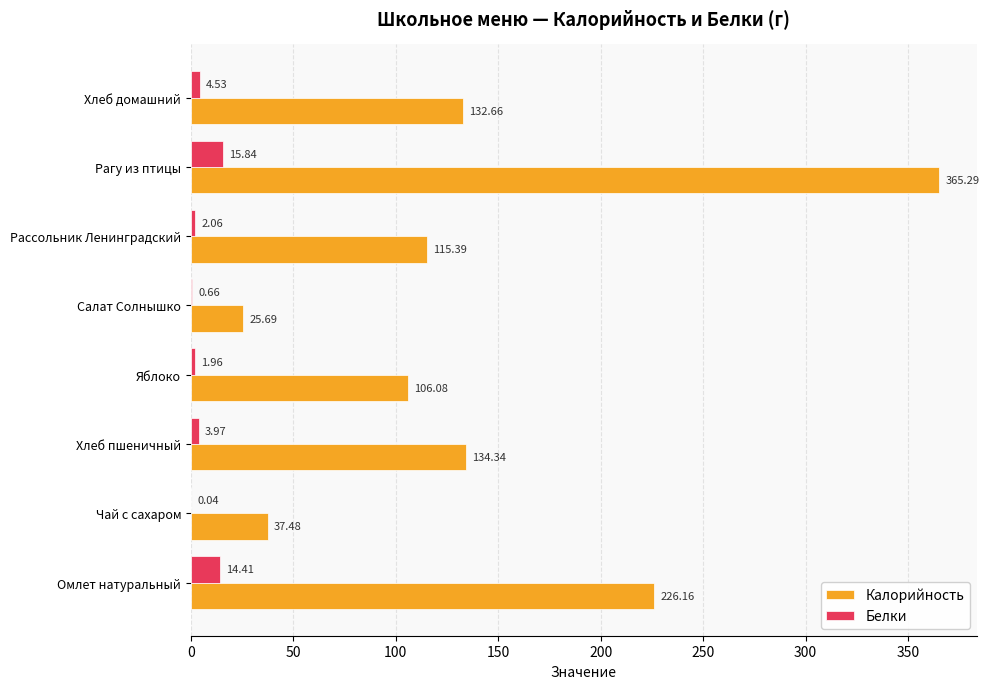

Between Хлеб пшеничный and Рассольник Ленинградский, which series saw the biggest shift?

Калорийность